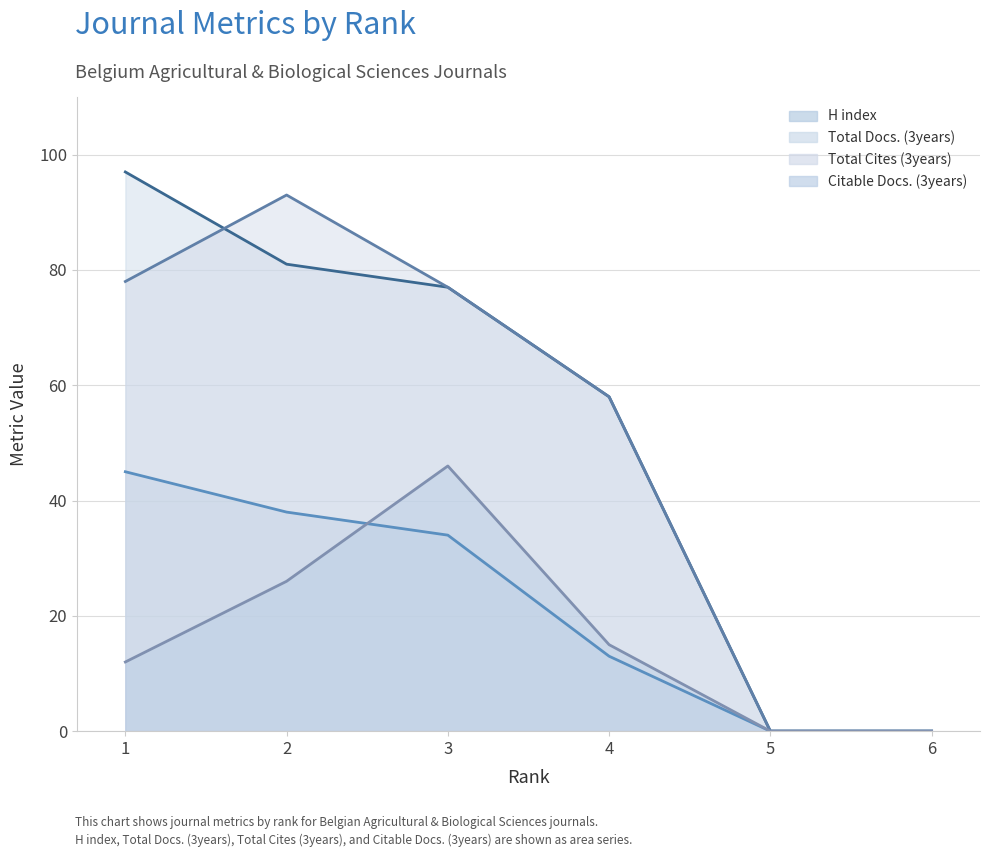

Rank the categories by H index (line) value from lowest to highest.

5, 6, 4, 3, 2, 1